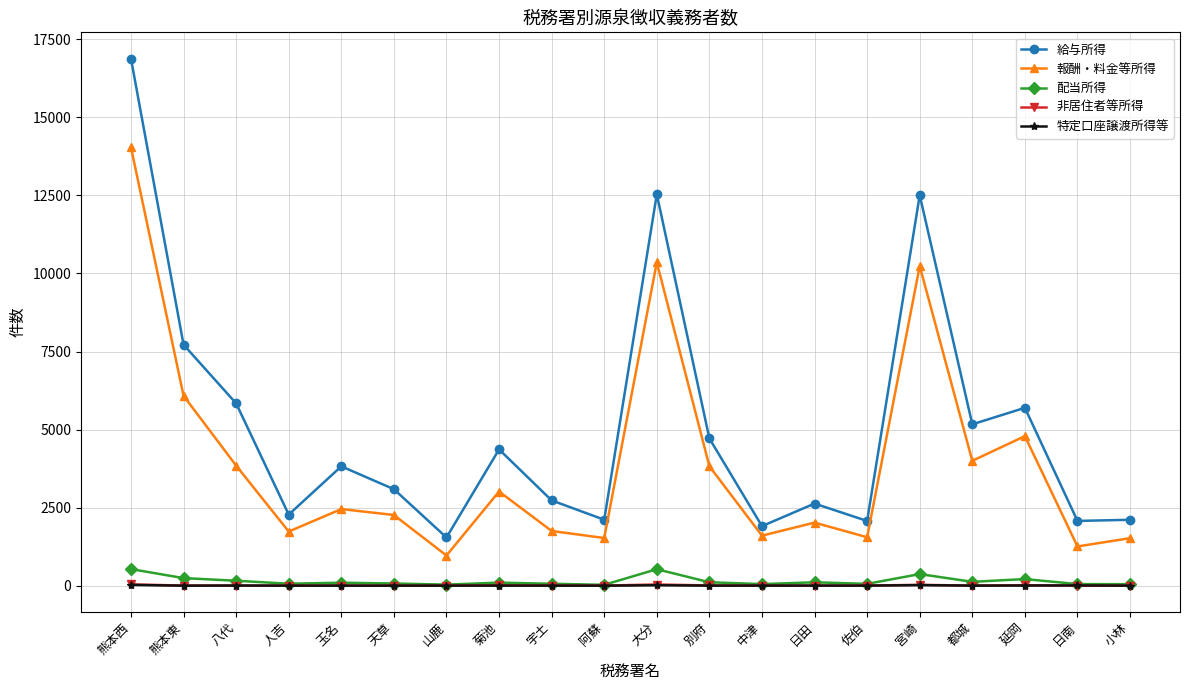

What is the difference between the second highest and second lowest values in the 報酬・料金等所得 series?

9099